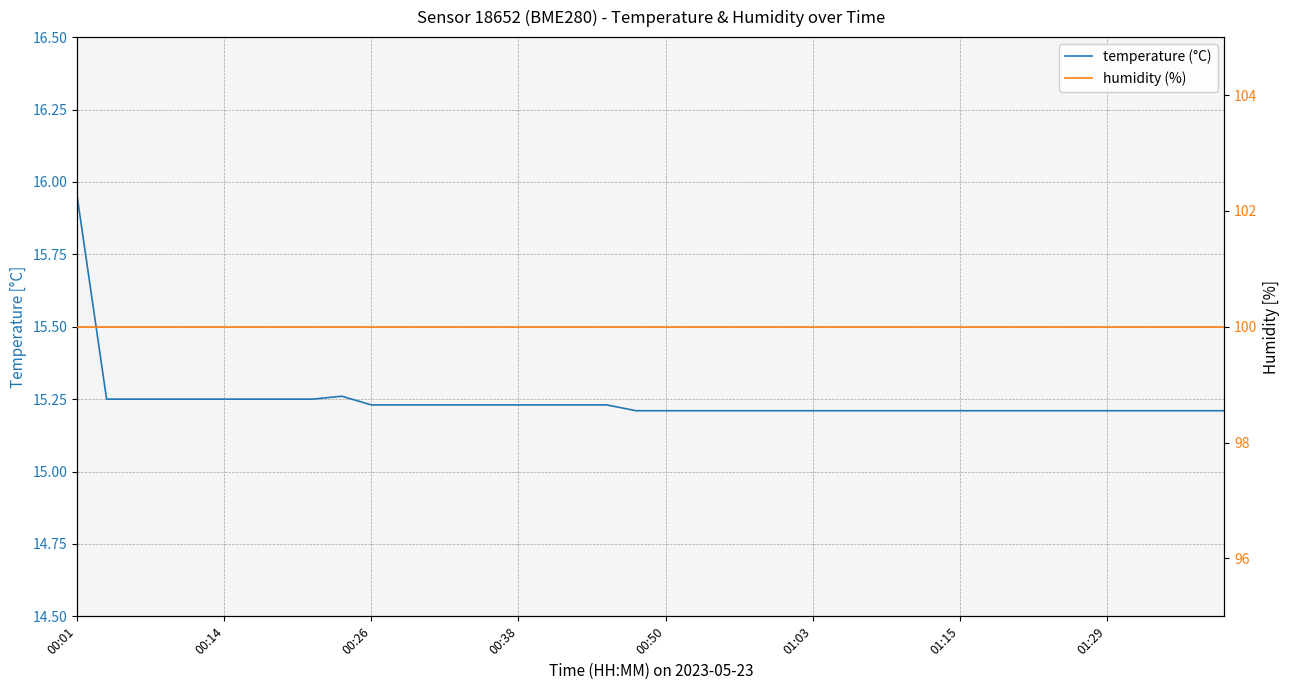

True or false: temperature (°C) and humidity (%) intersect in this chart.

False